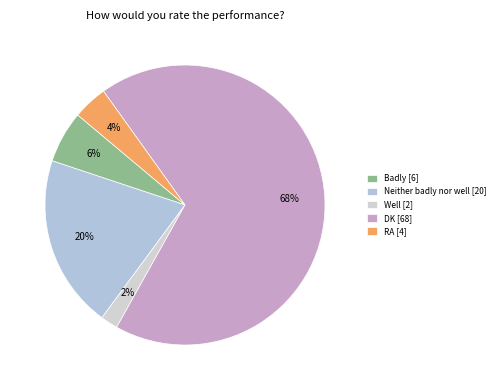

To the nearest percent, what percentage of the pie is Well?

2%